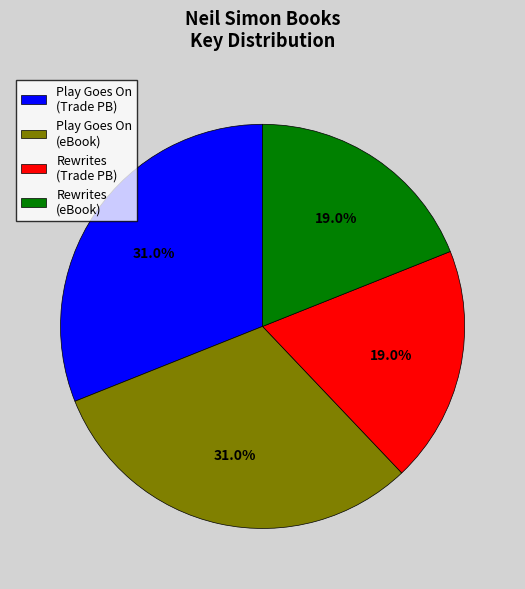

Between Play Goes On (Trade PB) and Rewrites (Trade PB), which is larger?

Play Goes On (Trade PB)